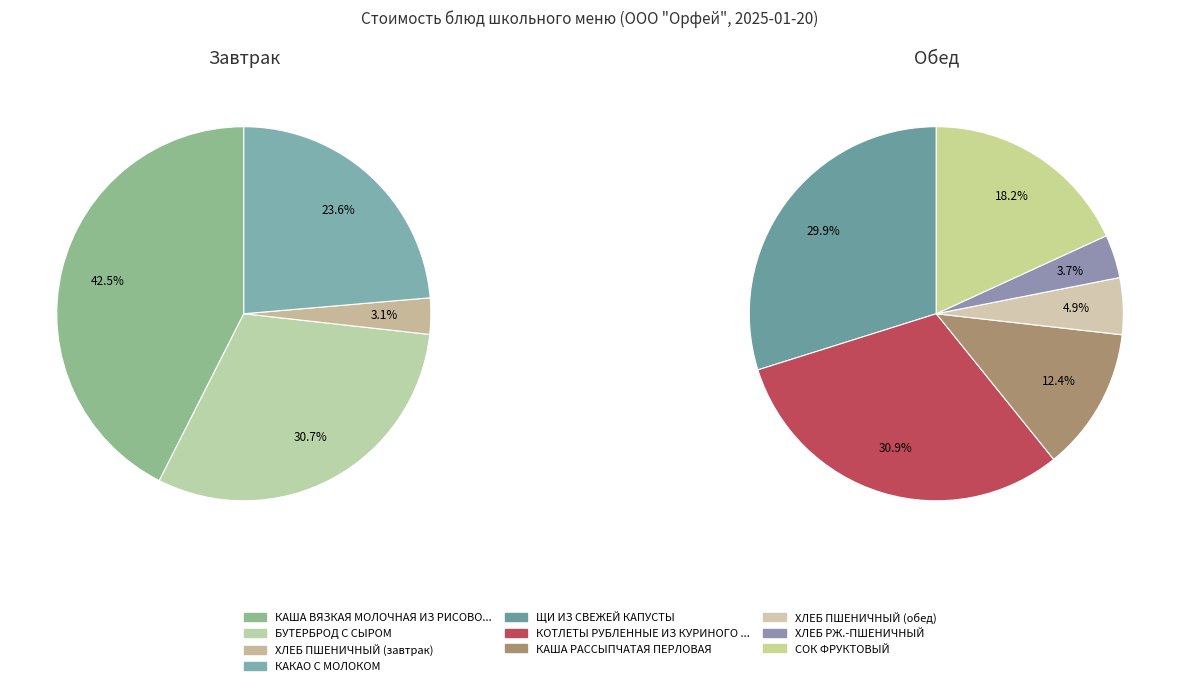

Does ХЛЕБ РЖ.-ПШЕНИЧНЫЙ represent more than half of the total?

No